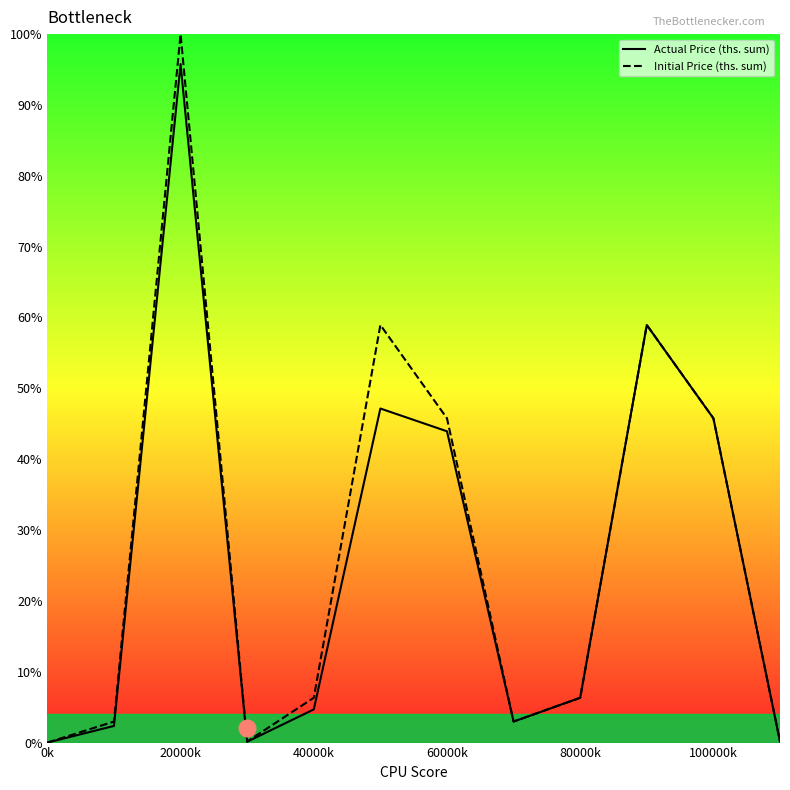

Reading left to right, extract all data points from this chart.

Actual Price (ths. sum): 0.0	2.3	95.8	0.1	4.7	47.2	43.9	3.0	6.3	58.9	45.8	0.1
Initial Price (ths. sum): 0.0	3.0	100.0	0.1	6.3	58.9	45.8	3.0	6.3	58.9	45.8	0.1